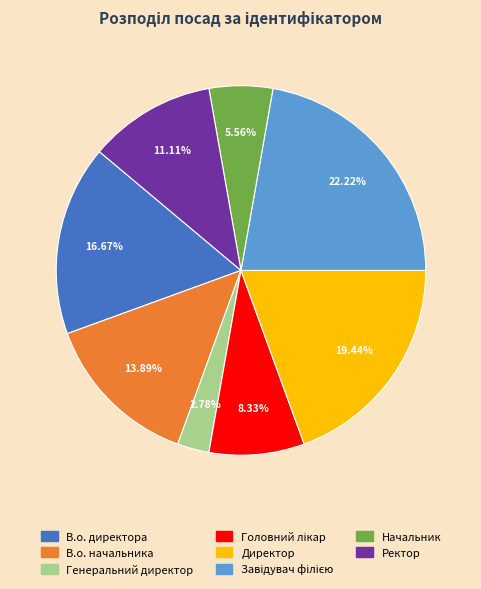

Between Генеральний директор and Директор, which is larger?

Директор